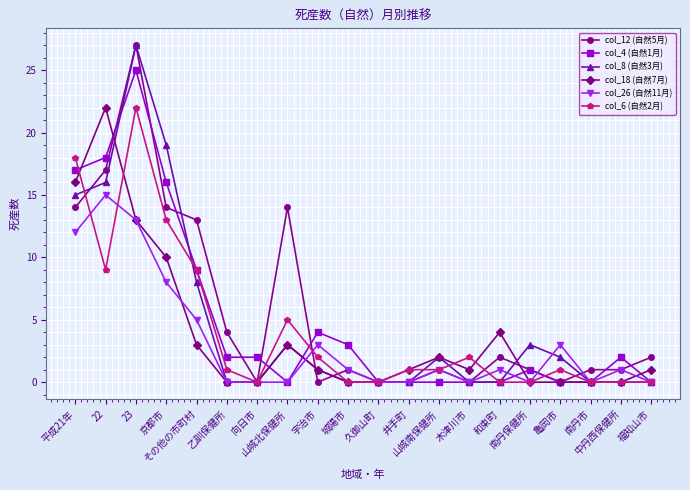

Is it true that col_4 (自然1月) equals 10 at 福知山市?

False